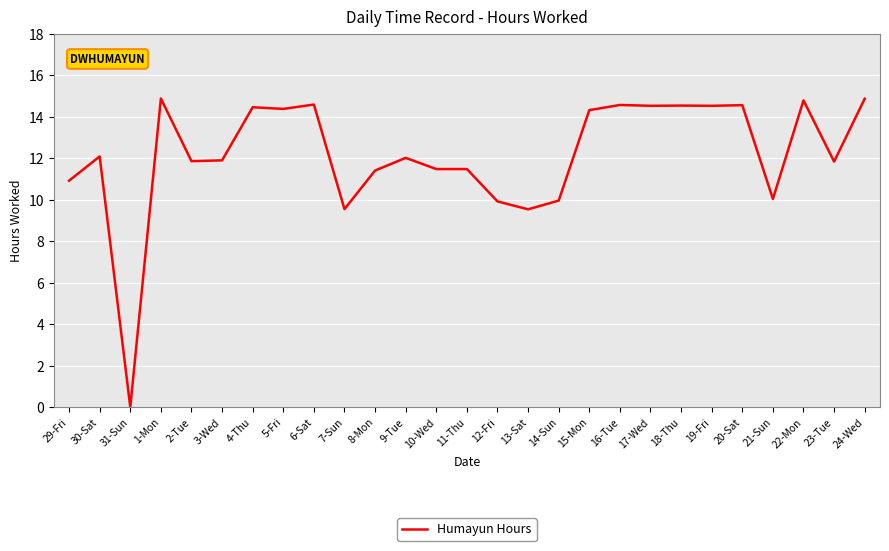

What is the difference between the second highest and minimum values?

14.9